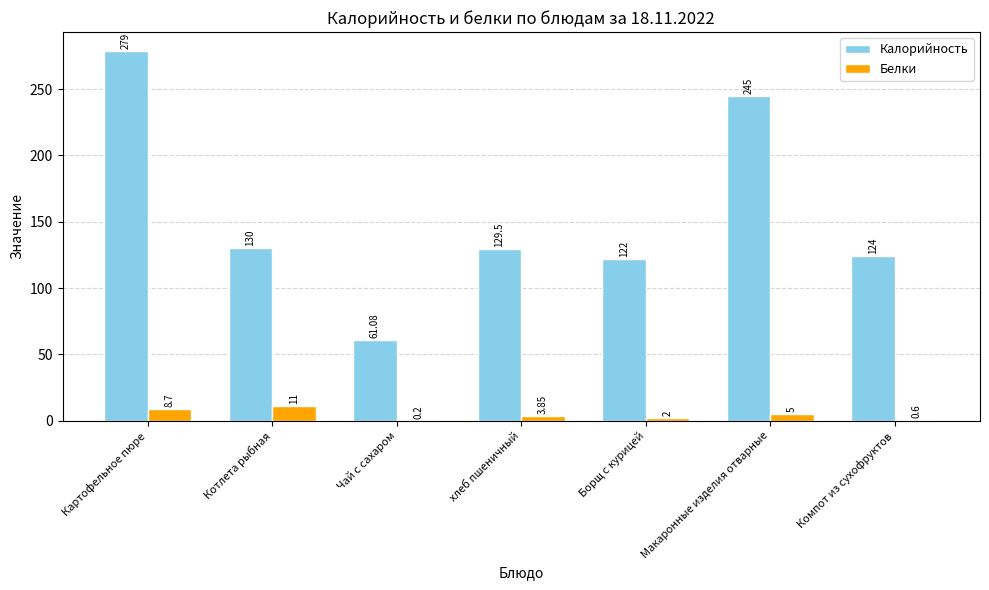

At which category is the sum across all series the highest?

Картофельное пюре